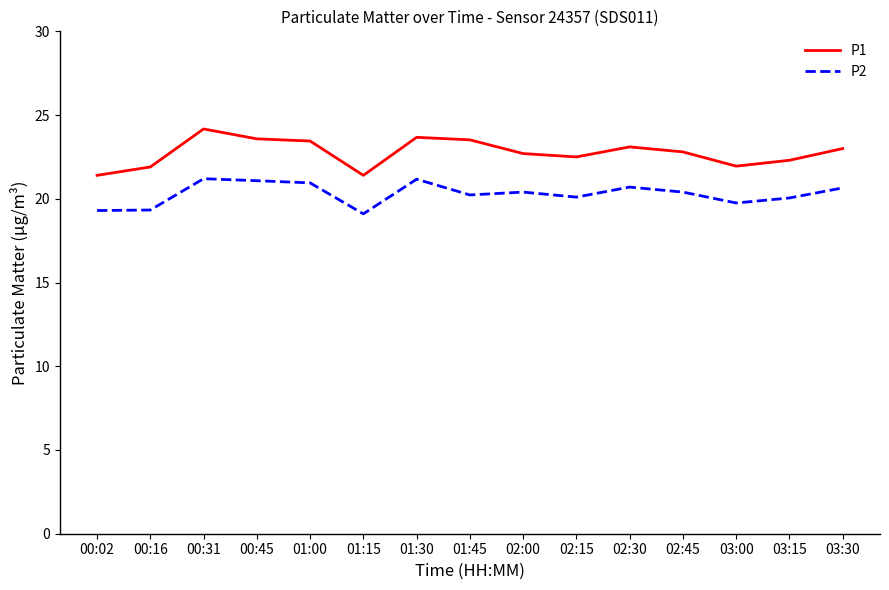

What is the minimum value for P2?

19.1